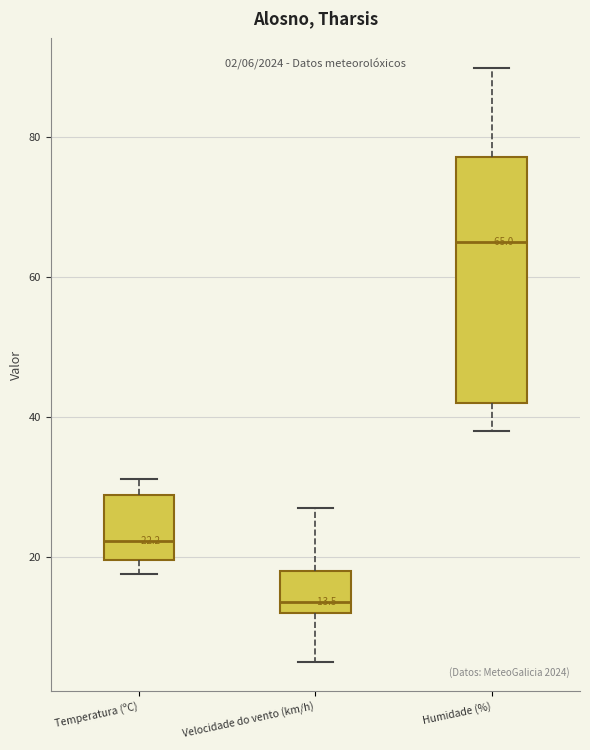

Which box has the highest median line?

Humidade (%)